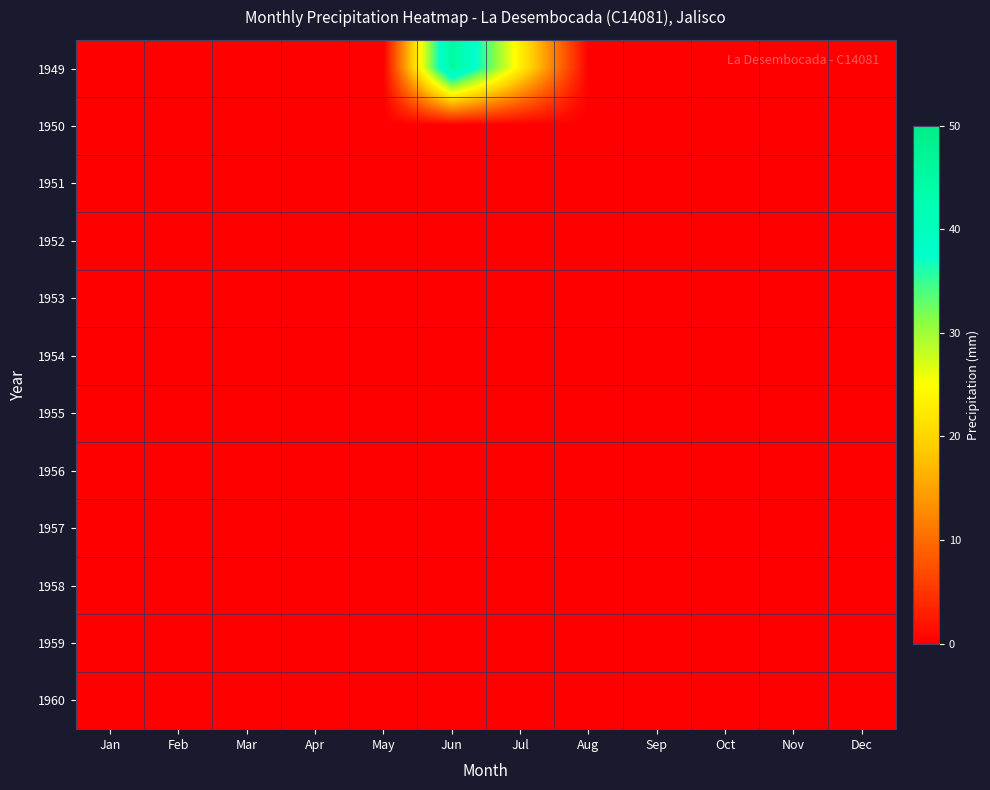

Rank the series by their maximum value, from lowest to highest.

1950, 1951, 1952, 1953, 1954, 1955, 1956, 1957, 1958, 1959, 1960, 1949